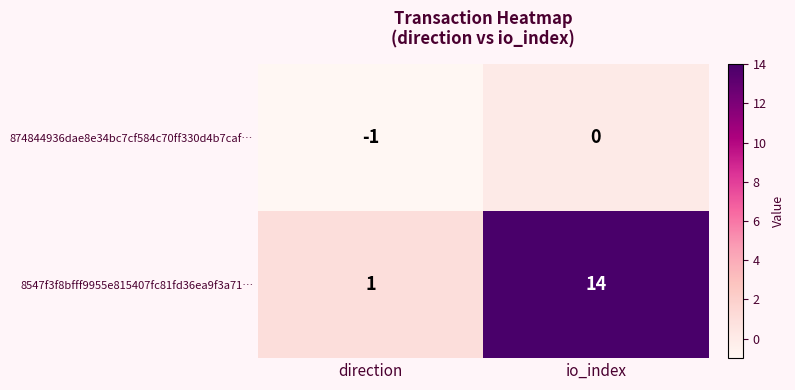

At direction, list the series in order from smallest to largest.

874844936dae8e34bc7cf584c70ff330d4b7caf…, 8547f3f8bfff9955e815407fc81fd36ea9f3a71…